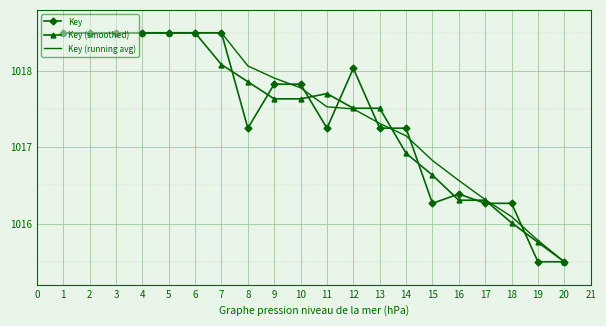

Rank the series at 11 from lowest to highest value.

Key, Key (running avg), Key (smoothed)